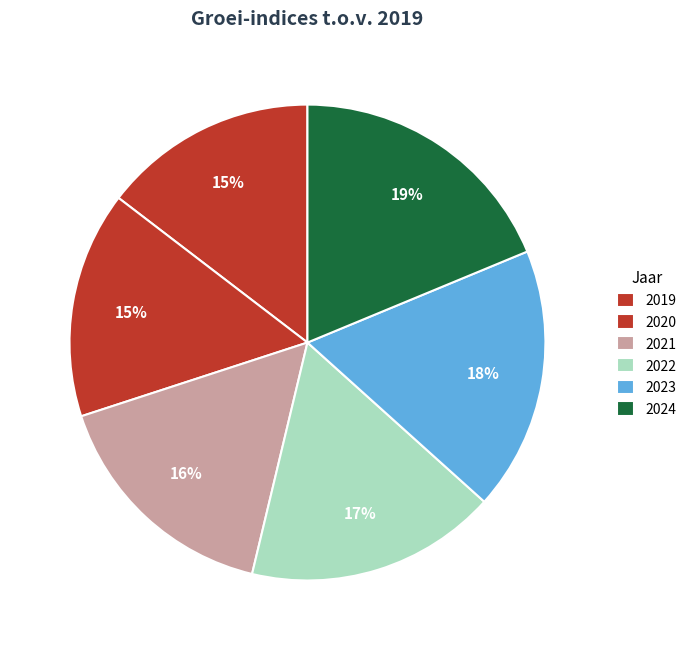

Does 2023 account for over 50% of the chart?

No